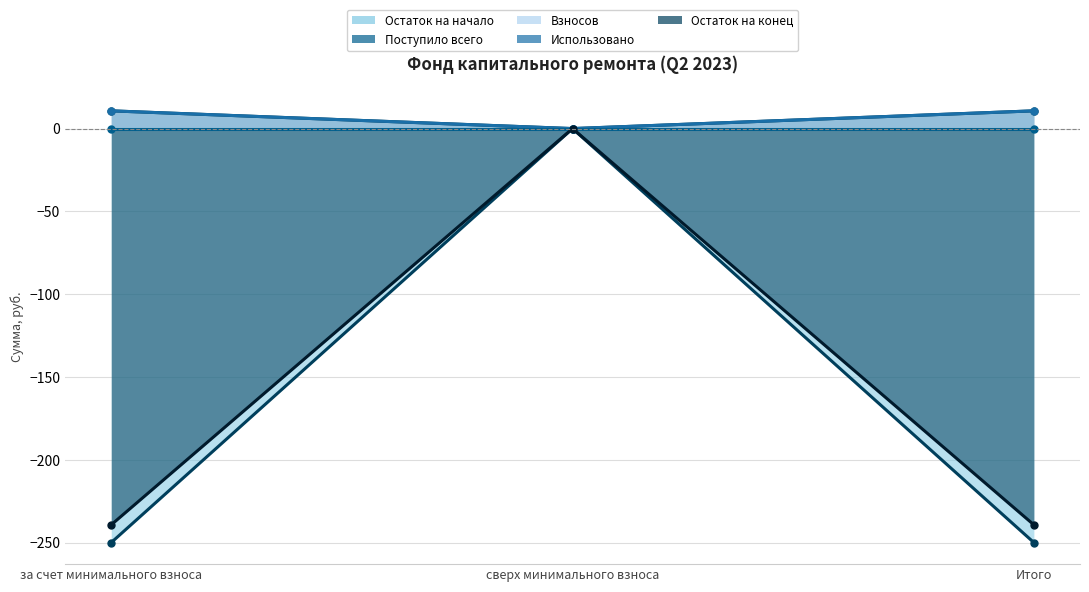

What is the label of the 3rd point from the right?

за счет минимального взноса